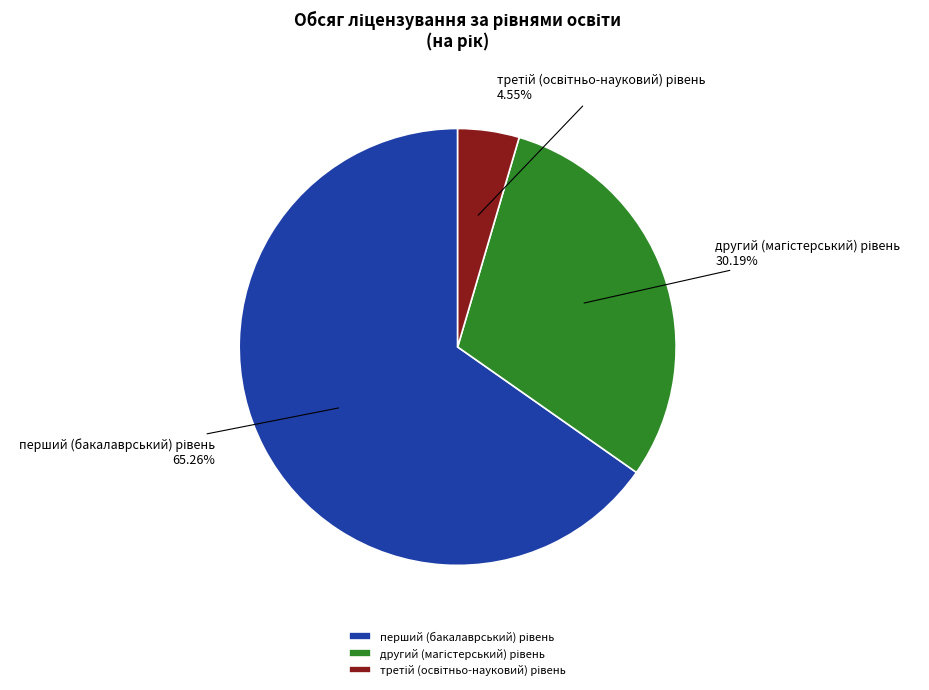

Is there any slice that represents more than half of the pie?

Yes